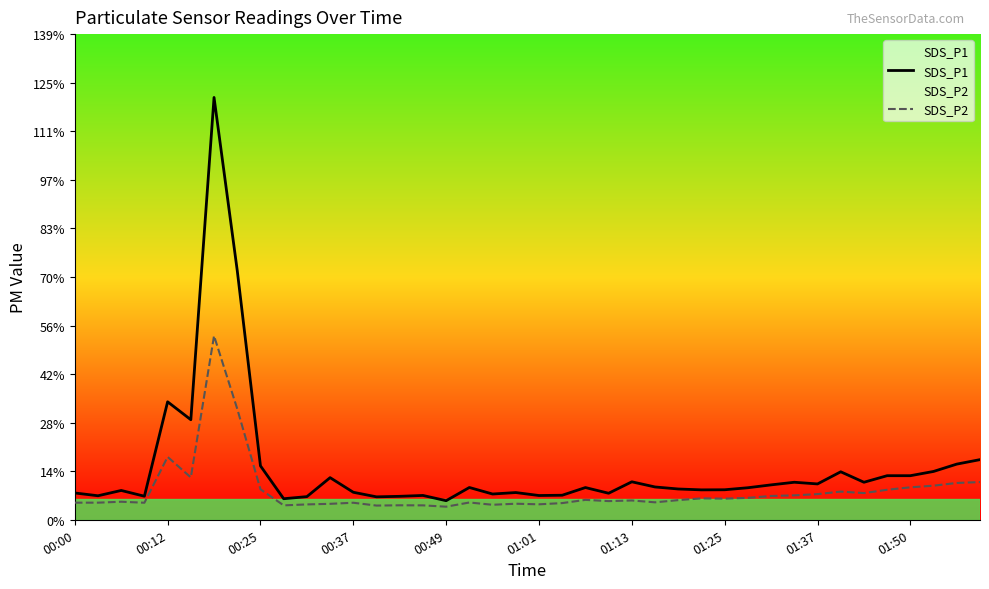

True or false: SDS_P2 has a value of 8.7 at 00:25.

True